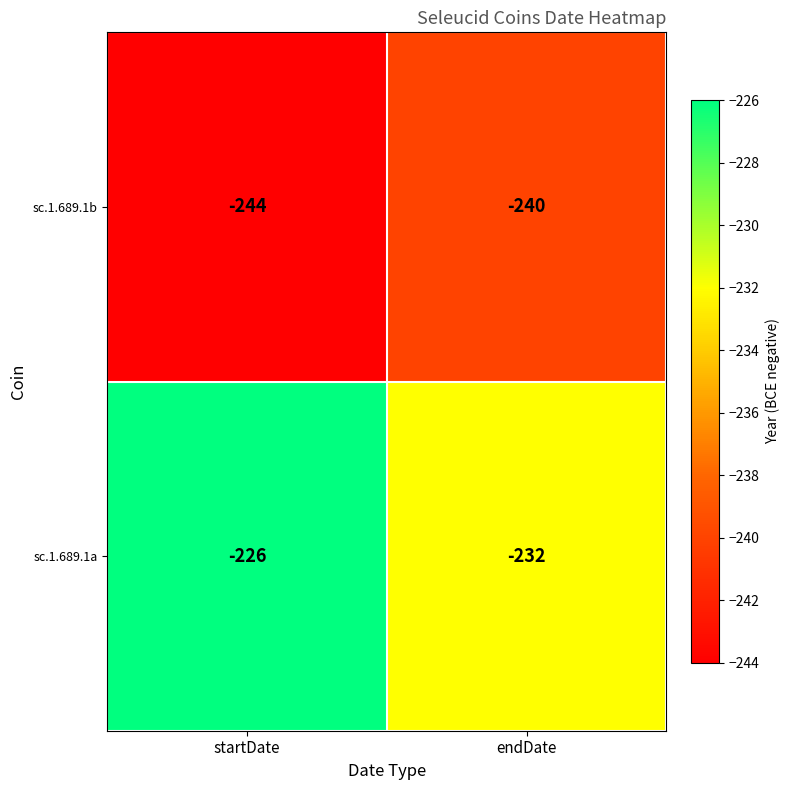

How many series are shown in this chart?

2